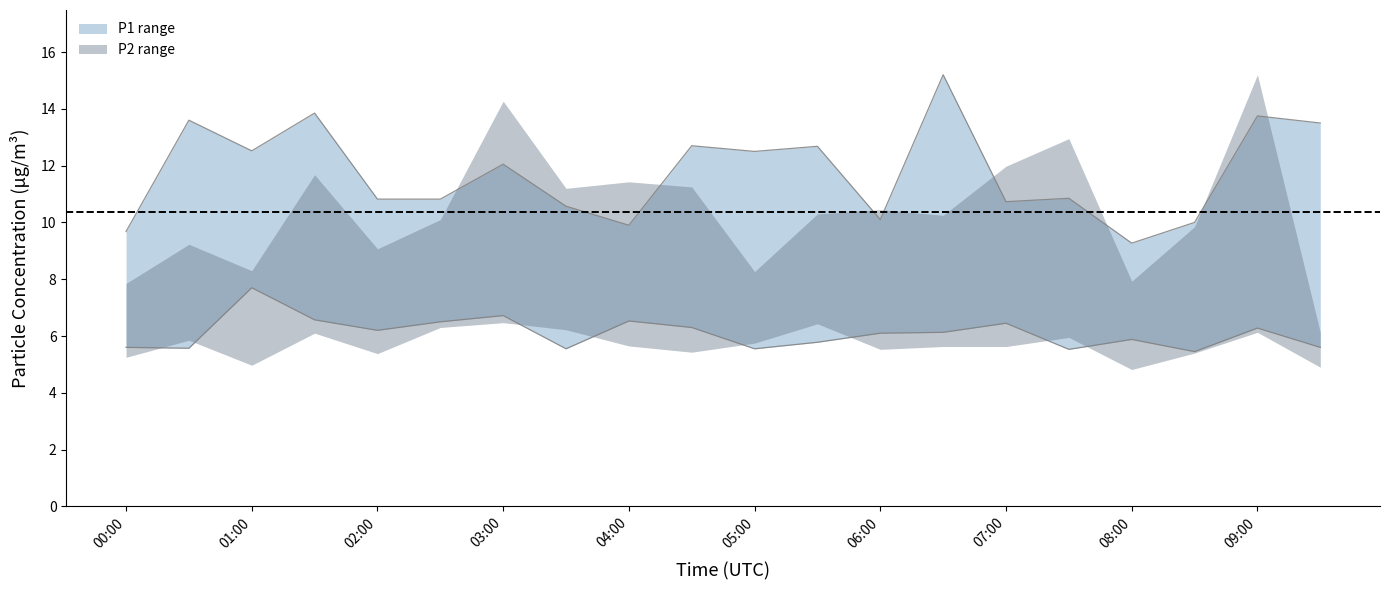

Read the P1_lower value at 00:30.

5.6